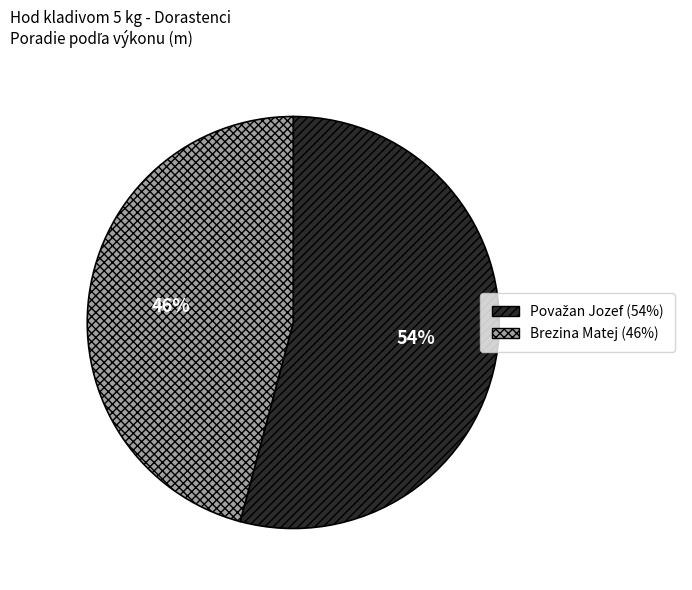

To the nearest percent, what percentage of the pie is Brezina Matej?

46%